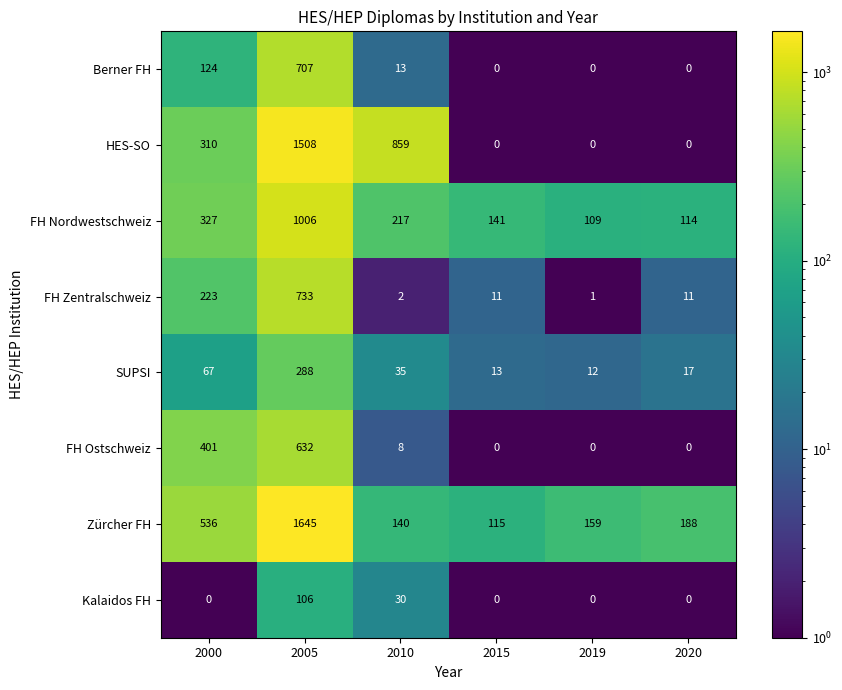

How many values in FH Ostschweiz are above zero?

3